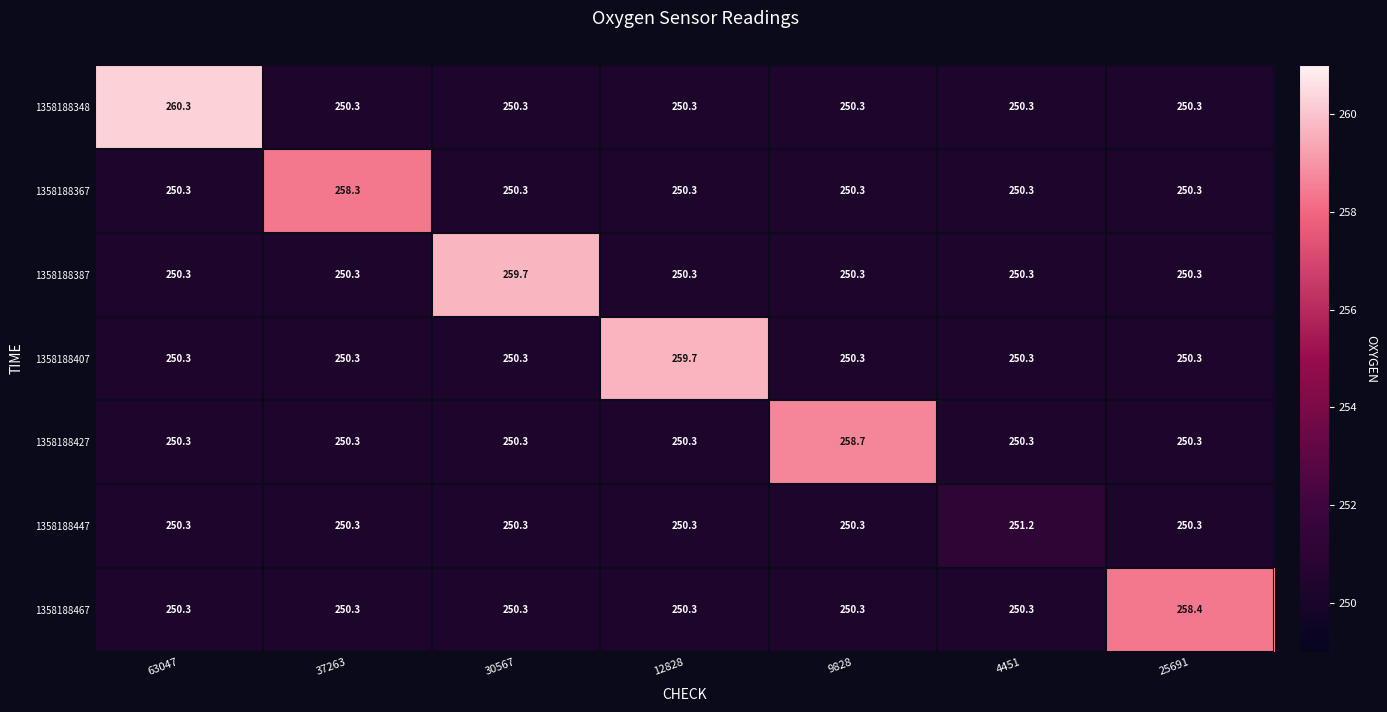

What is the sum of all 1358188387 values?

1761.5